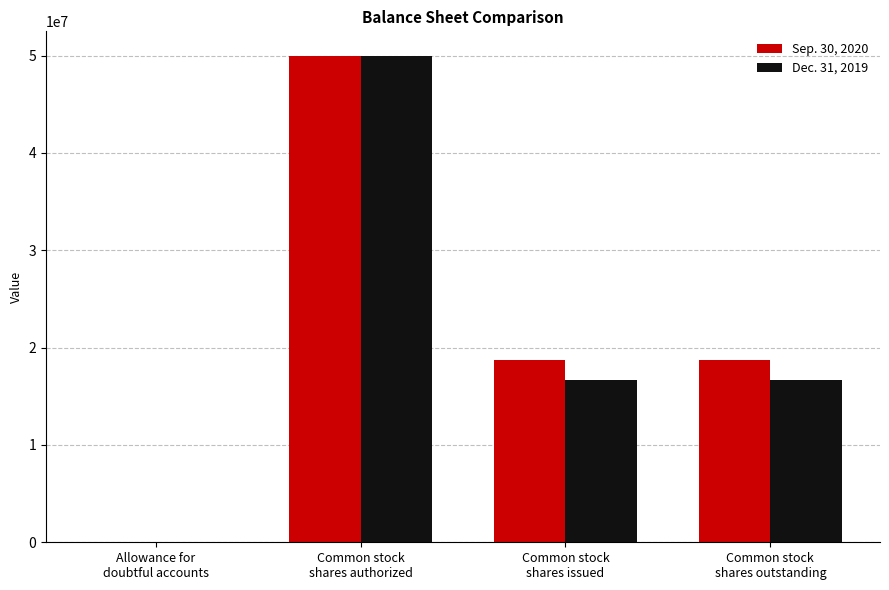

What are all the series names shown in the legend?

Sep. 30, 2020, Dec. 31, 2019